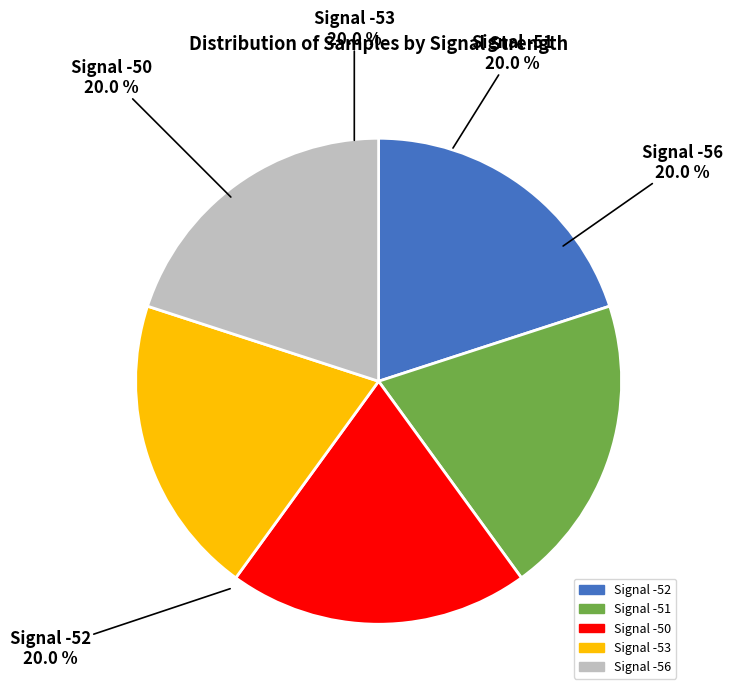

Do Signal -51 and Signal -50 together represent more than half of the pie?

No